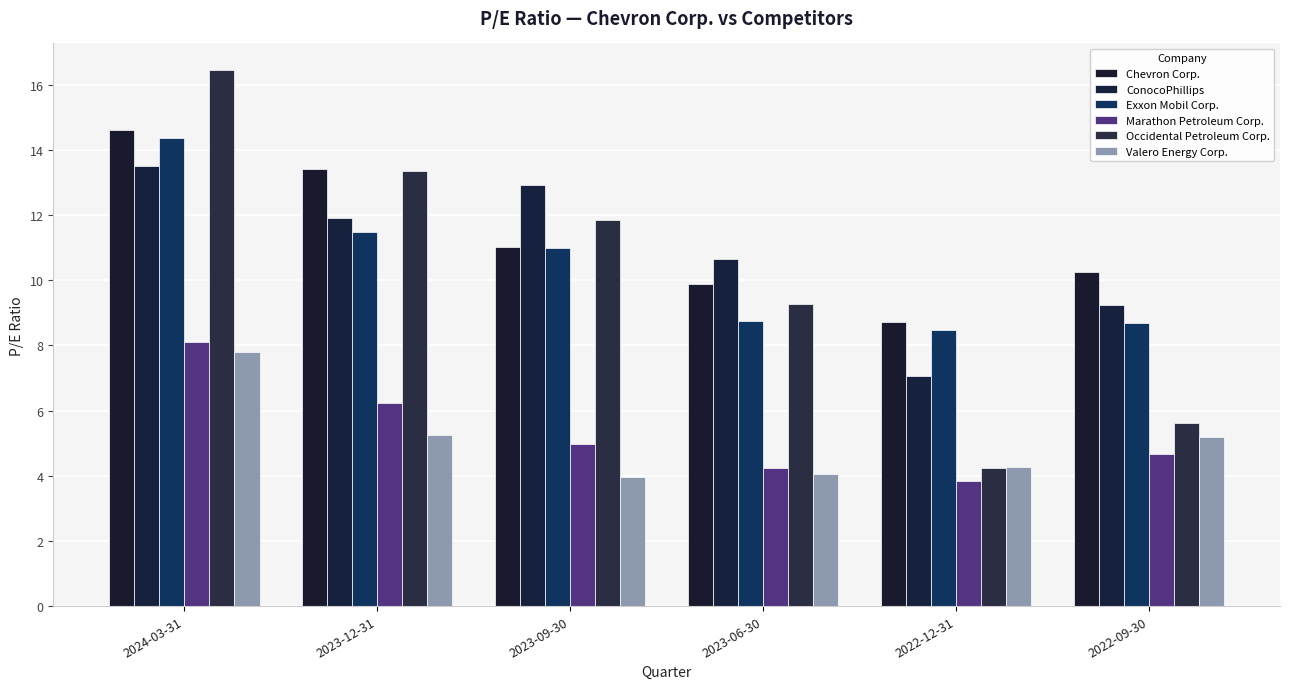

What is the label of the 1st bar from the left?

2024-03-31